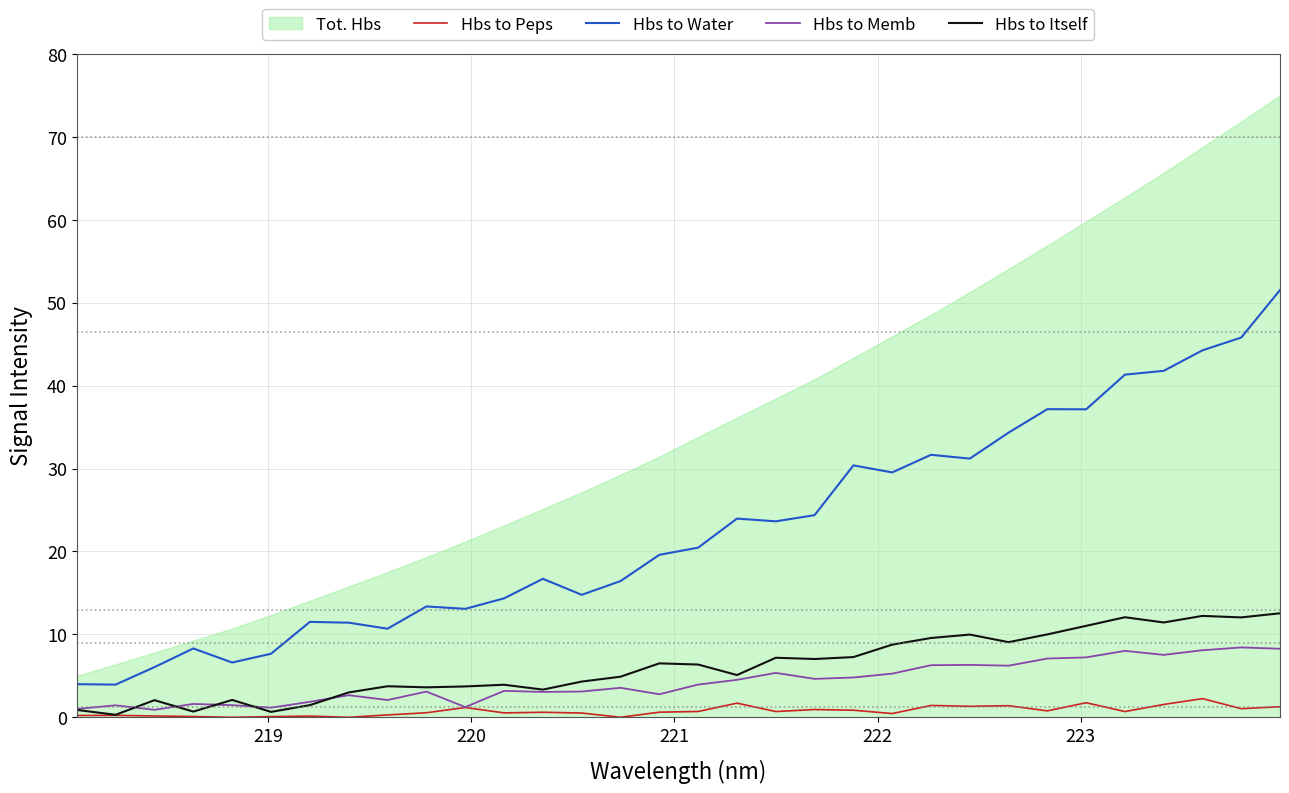

What is the maximum value for Hbs to Memb?

8.4